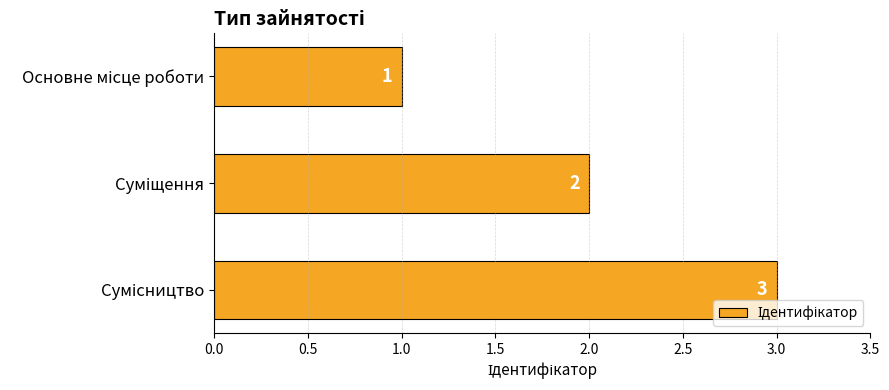

What is the value of the 2nd bar from the top?

2